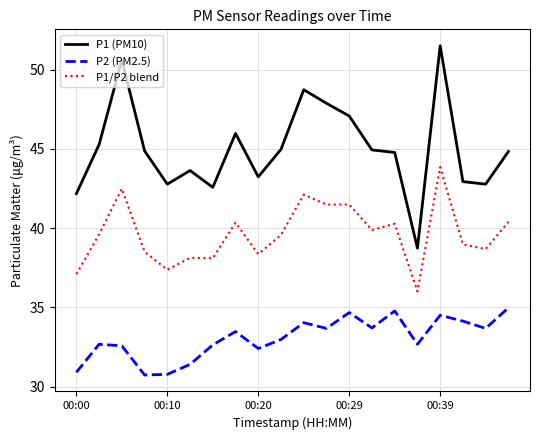

Which series has the largest total across all categories?

P1 (PM10)